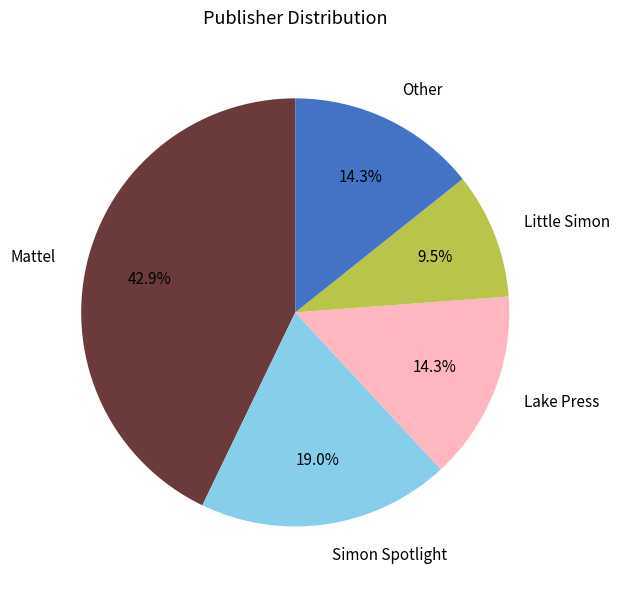

Which category has the smallest portion of the pie?

Little Simon